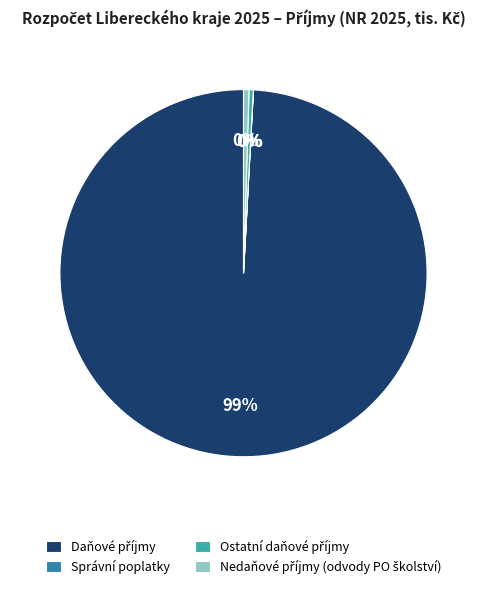

Does any single category account for the majority?

Yes